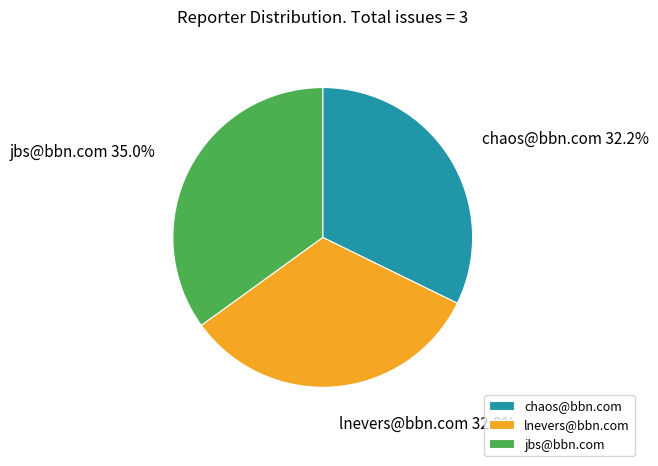

To the nearest percent, what percentage of the pie is lnevers@bbn.com?

33%